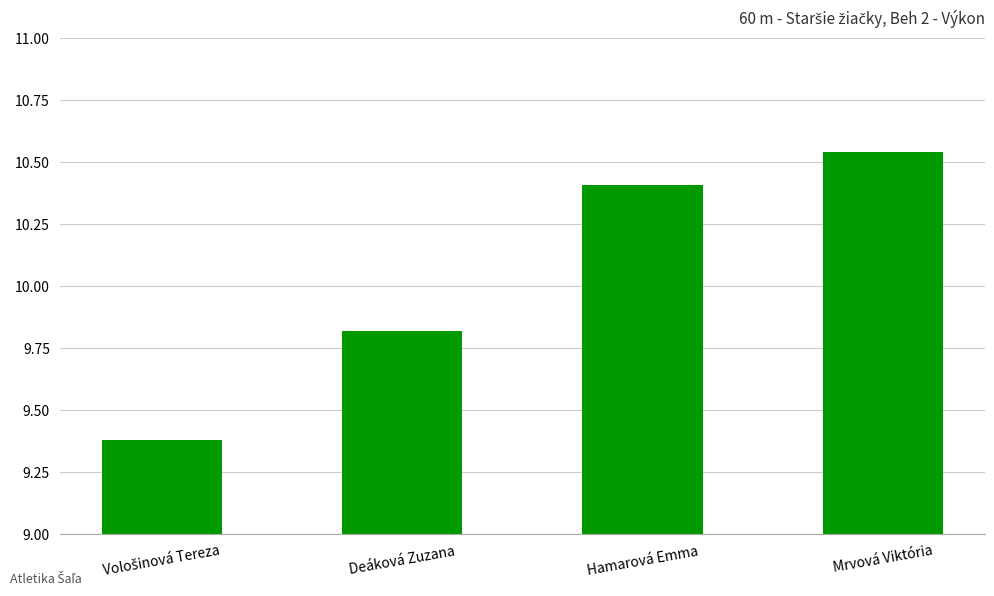

What is the difference between the second highest and second lowest values?

0.6